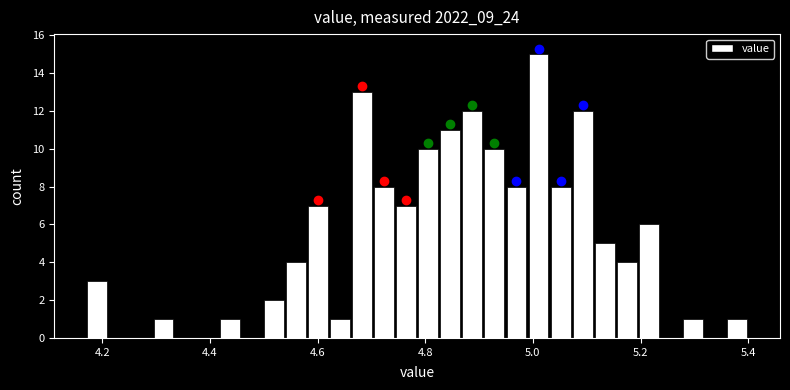

Around what value on the x-axis is the tallest bar? Give the approximate position of its centre, as read against the axis.

5.02